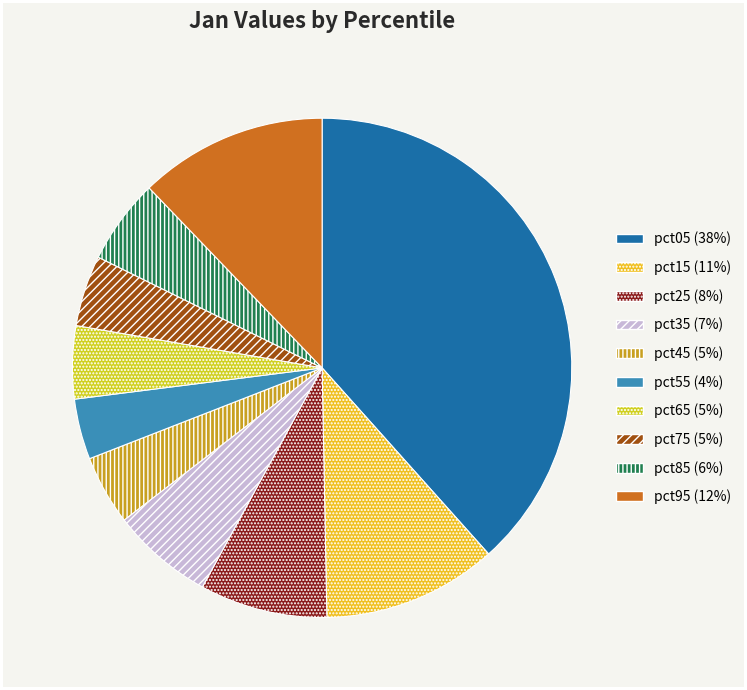

Which category has the biggest portion of the pie?

pct05